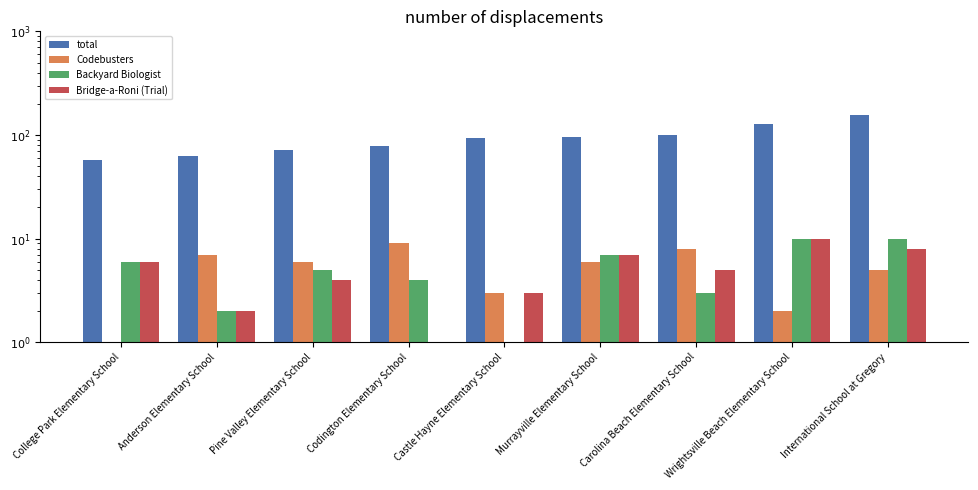

What is the value of the Backyard Biologist bar at the 9th from the left?

10